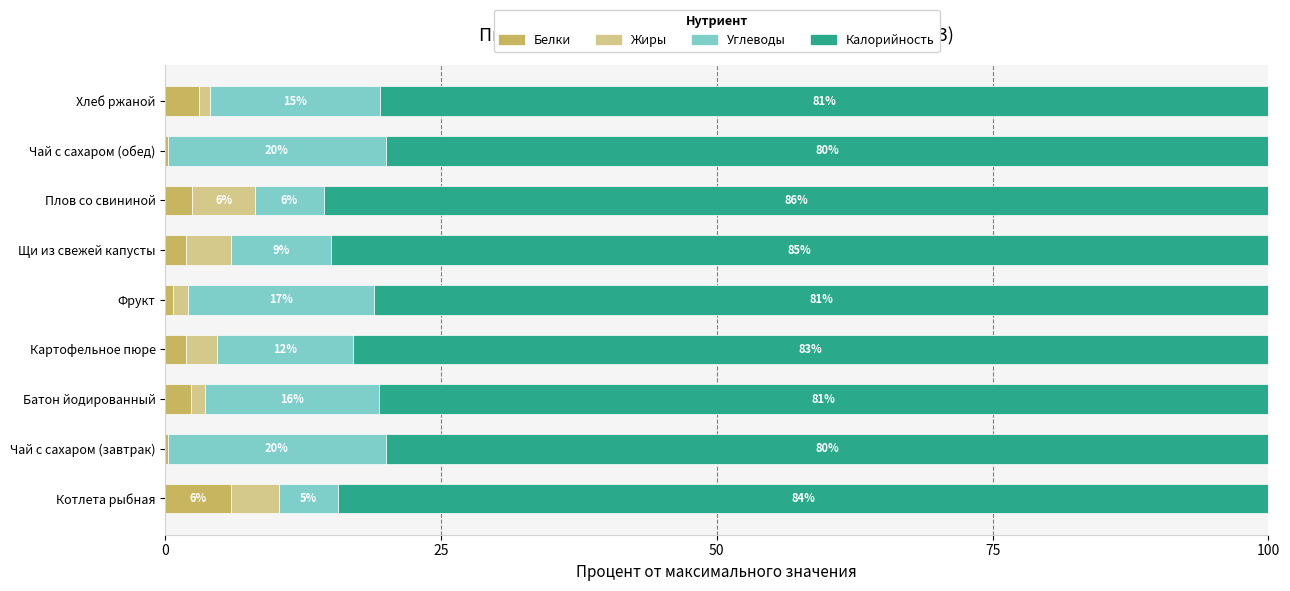

Where is Белки nearest to the value 3?

Хлеб ржаной